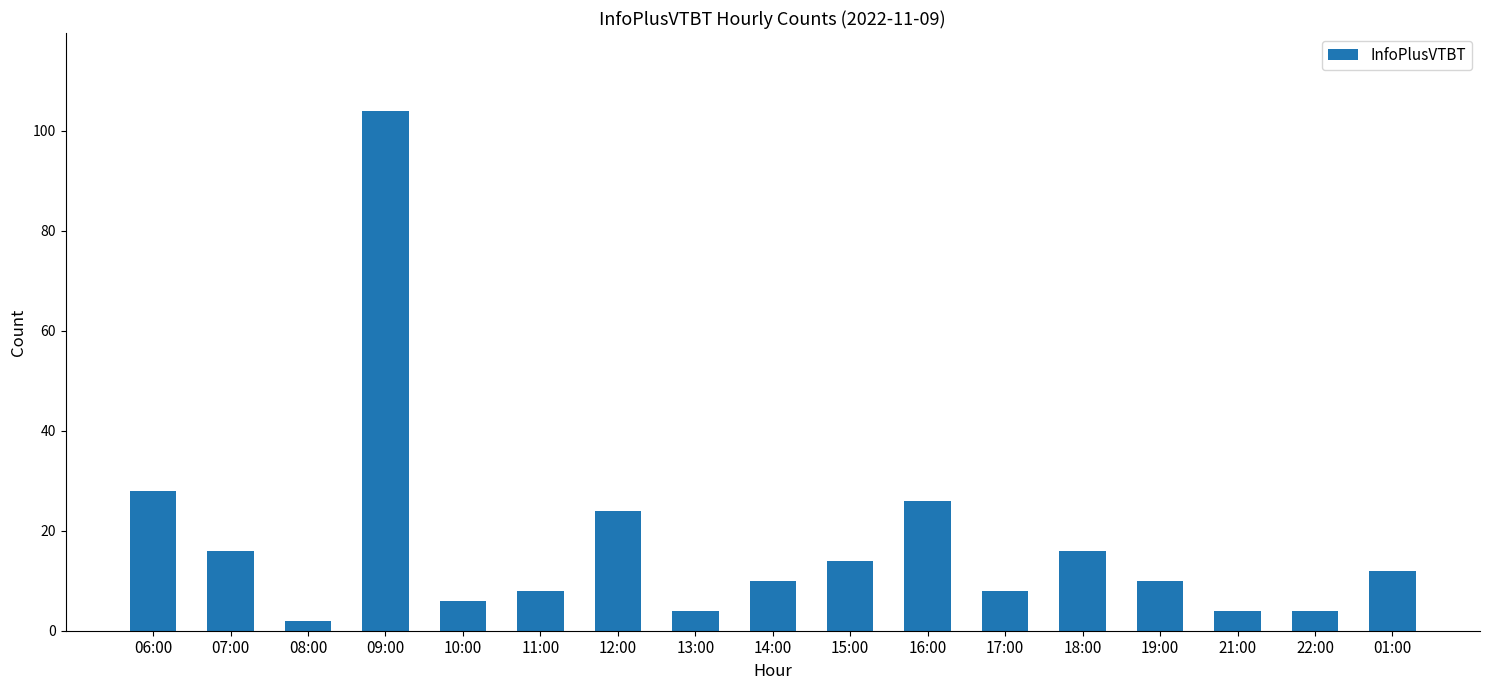

Reading left to right, list all the values displayed in this chart.

06:00=28	07:00=16	08:00=2	09:00=104	10:00=6	11:00=8	12:00=24	13:00=4	14:00=10	15:00=14	16:00=26	17:00=8	18:00=16	19:00=10	21:00=4	22:00=4	01:00=12